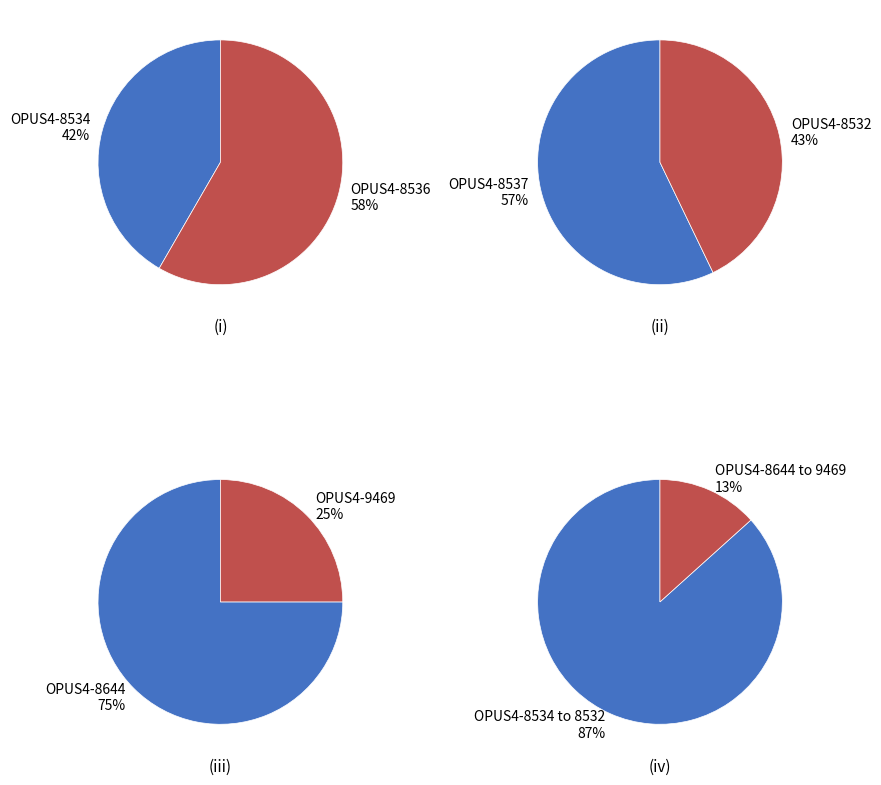

True or false: OPUS4-9469 accounts for 1% of the total.

False